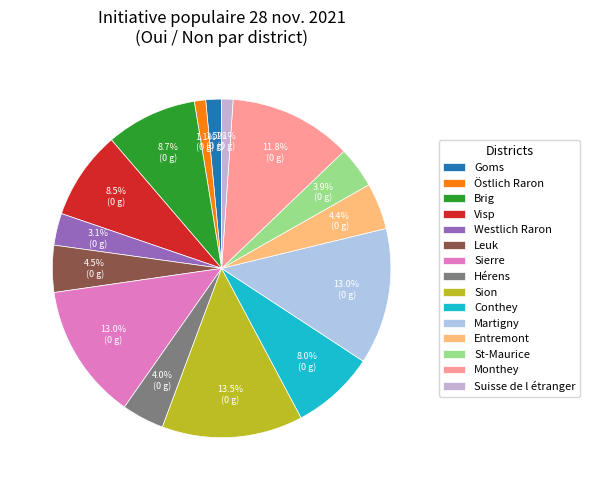

How many segments does this pie chart have?

15